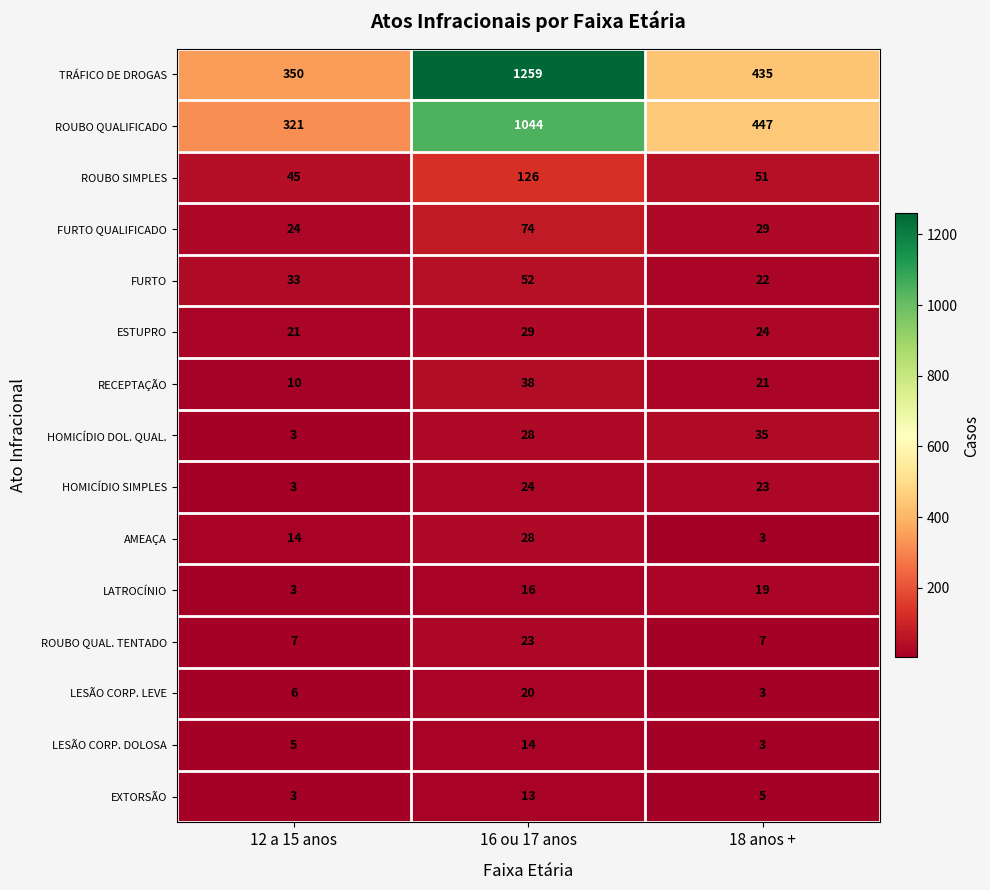

Count the number of categories in the chart.

3